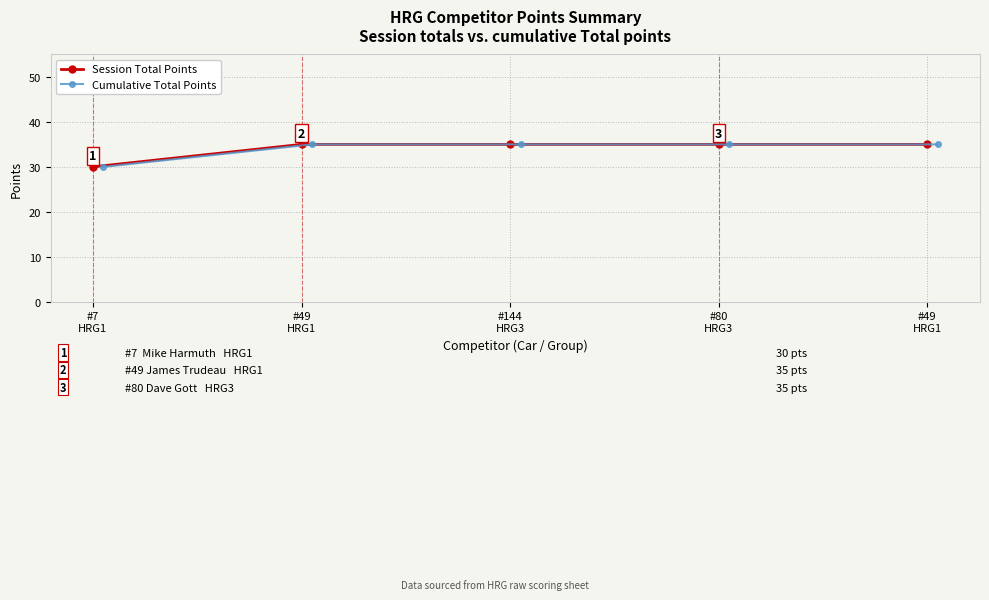

True or false: Cumulative Total Points has more than 2 points higher than both neighbors.

False